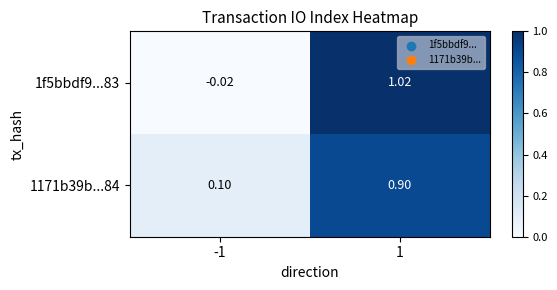

Is the value of 1171b39b...84 at 1 greater than the value of 1f5bbdf9...83 at 1?

No